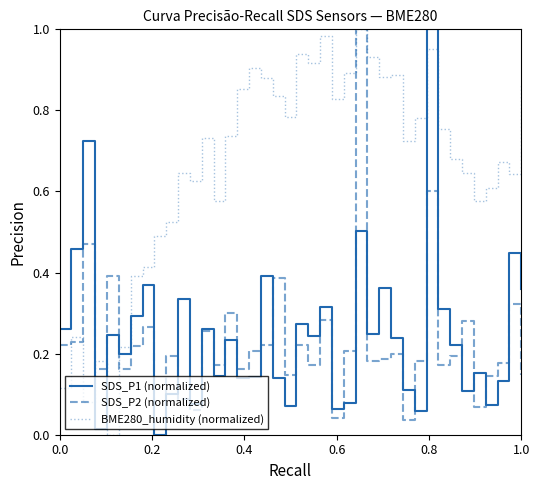

Which series has the largest total across all categories?

BME280_humidity (normalized)